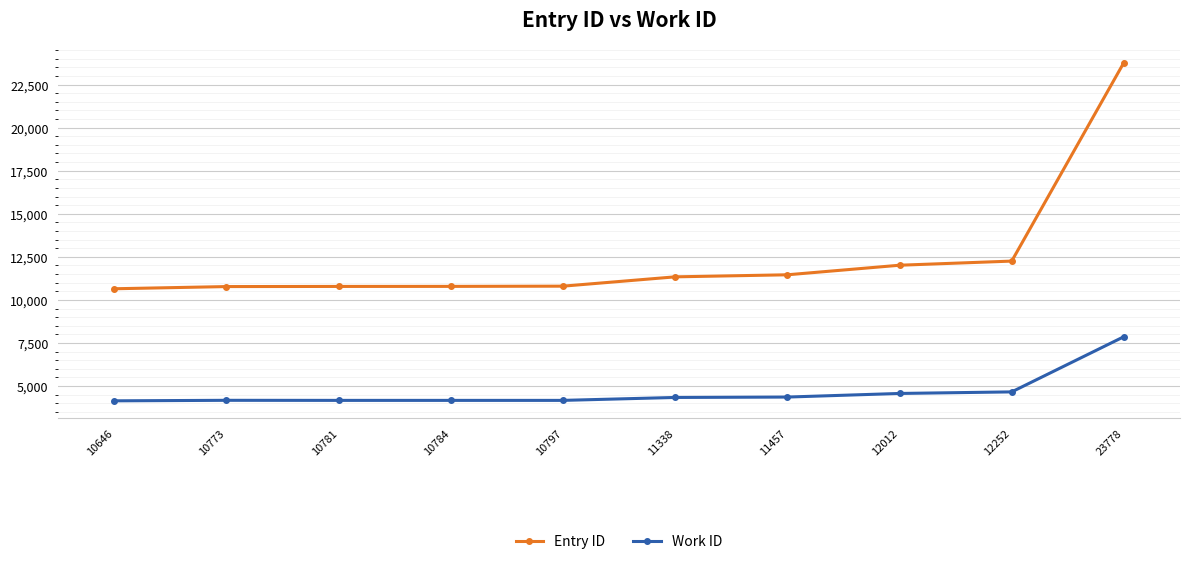

Which series has the widest spread of values?

Entry ID